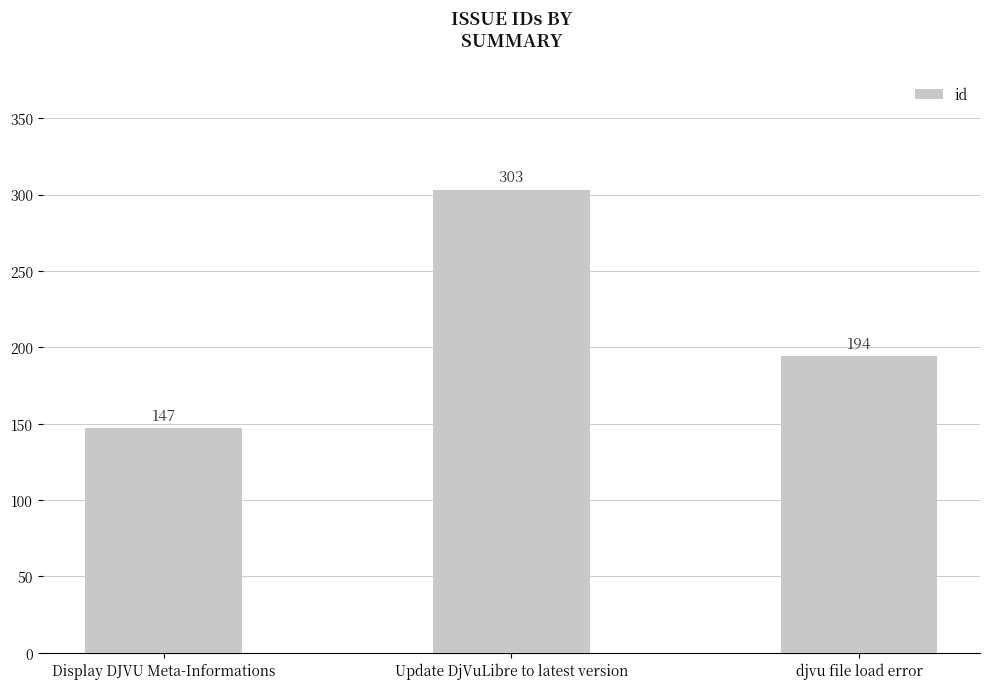

Between djvu file load error and Update DjVuLibre to latest version, which is larger?

Update DjVuLibre to latest version